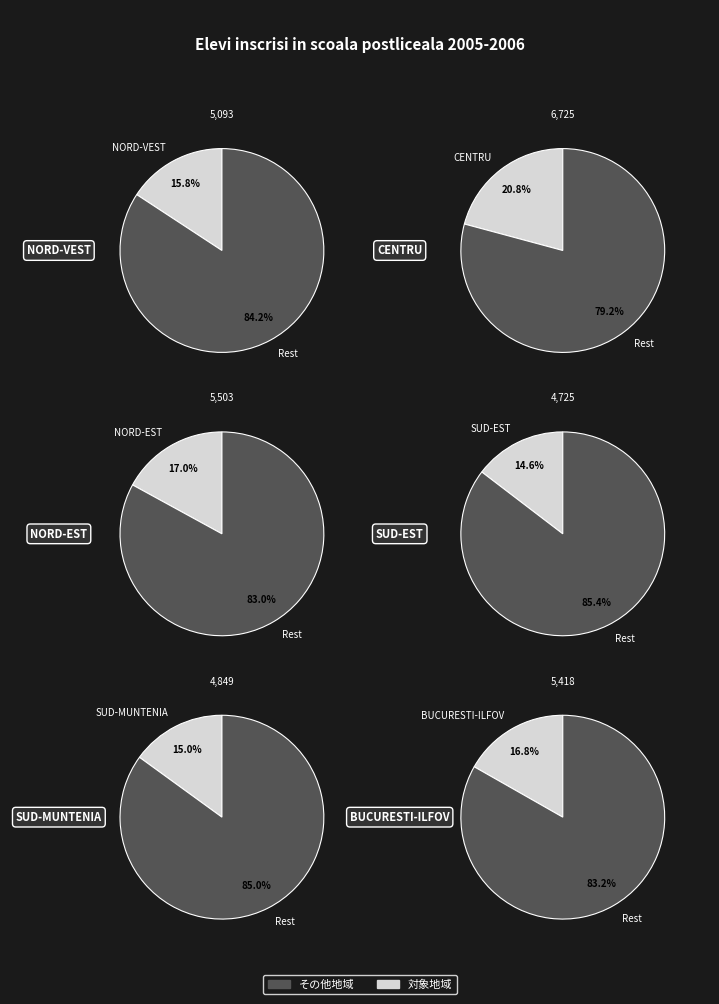

What percentage do NORD-VEST and SUD-MUNTENIA together represent?

30.8%